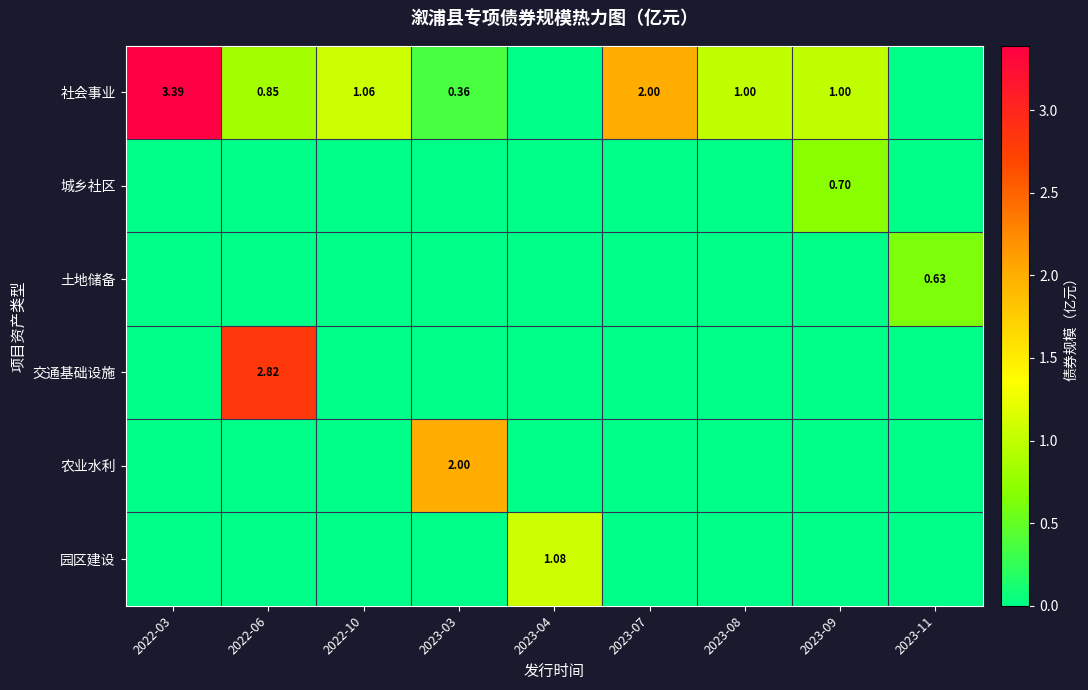

Which has a higher value, 2022-06 or 2023-09?

2023-09